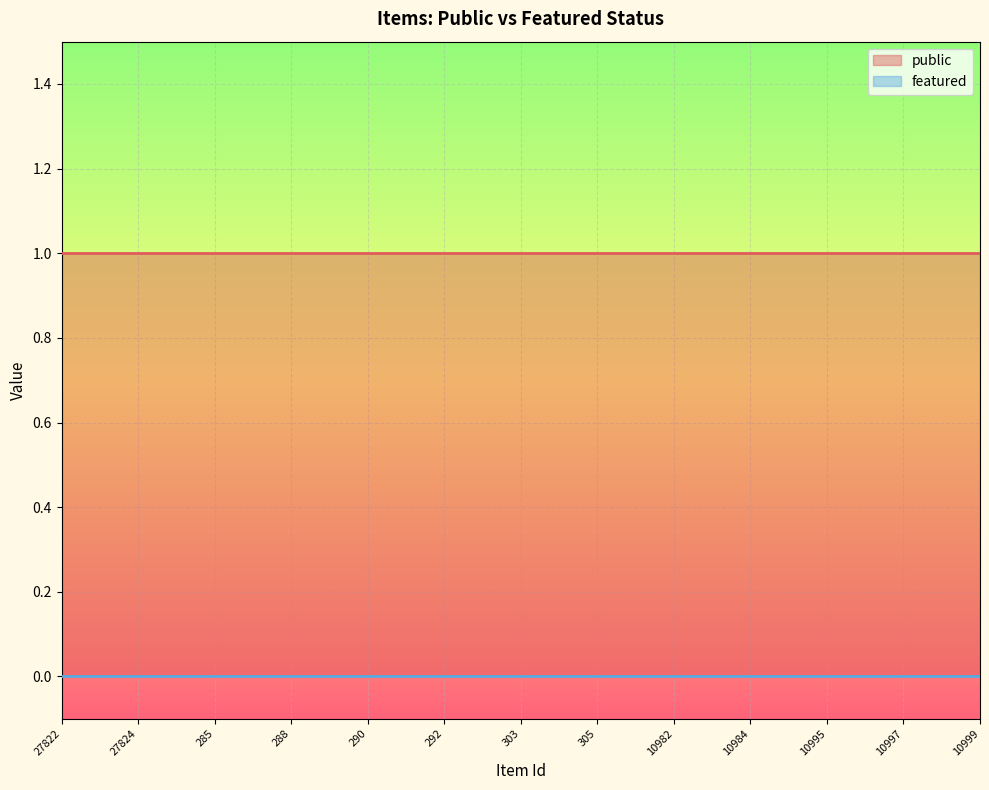

Which series has the largest total across all categories?

public